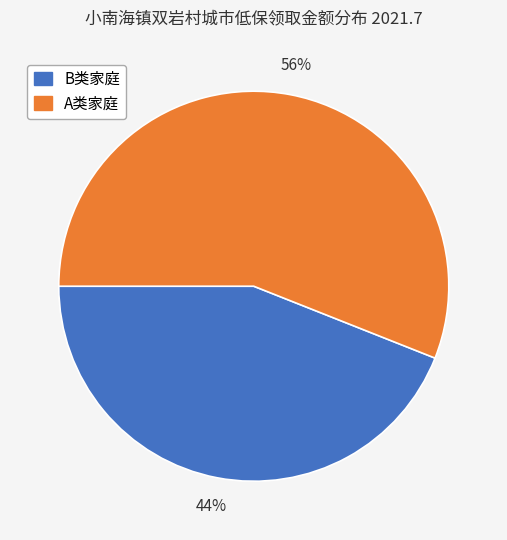

What is the ratio of the value at A类家庭 to the value at B类家庭?

1.3